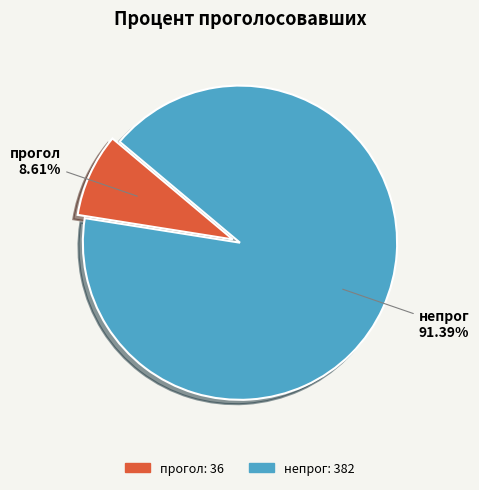

What is the ratio of the value at прогол to the value at непрог?

0.1